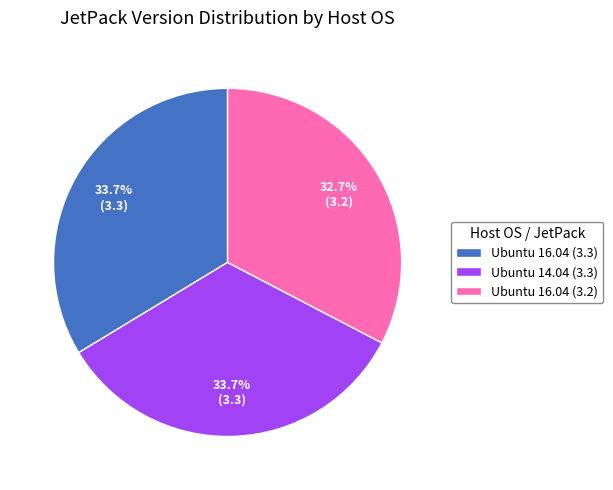

How many slices are in this pie chart?

3